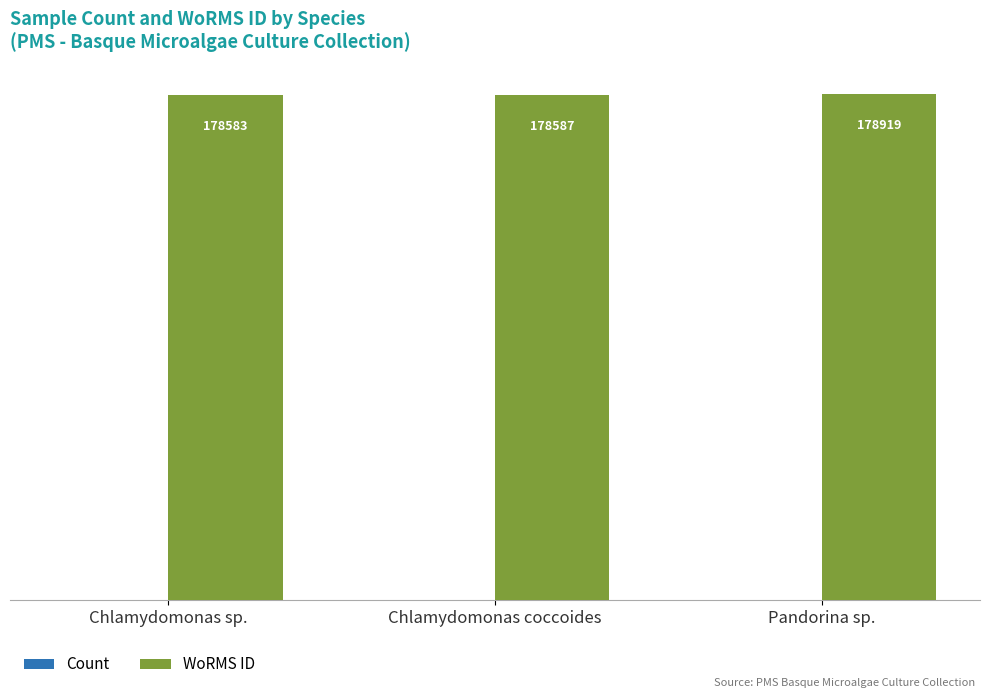

Does the chart contain stacked bars?

No